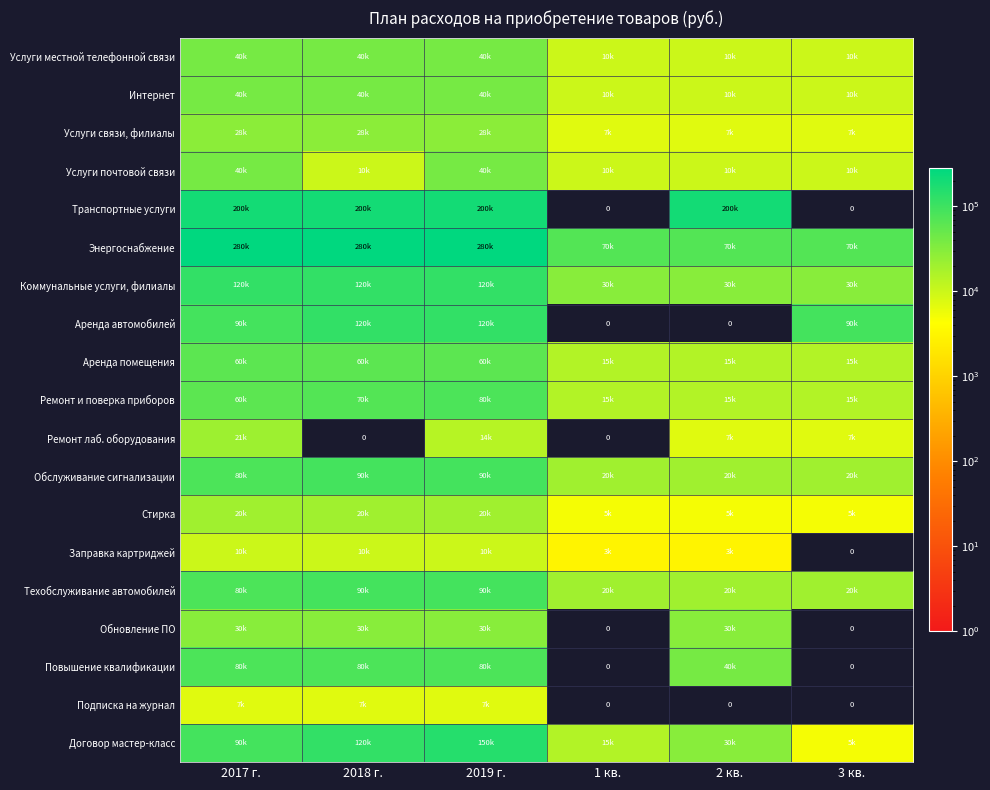

How many data points does each series have?

6